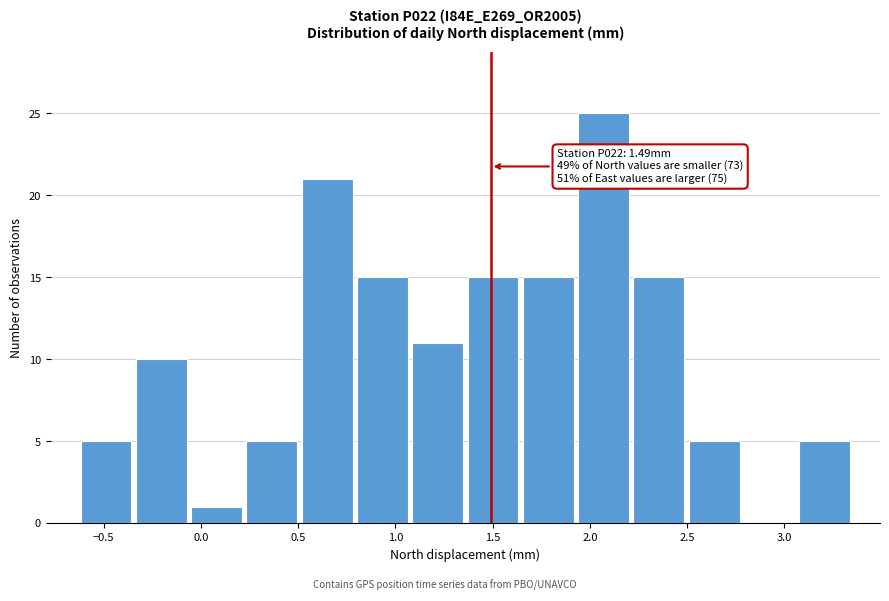

Which range on the x-axis has the tallest bar?

1.95 to 2.20